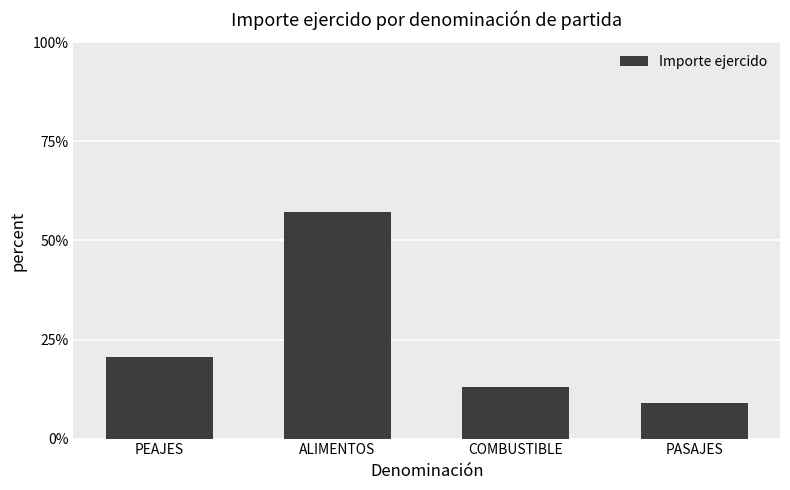

What is the minimum value shown in the chart?

9.1